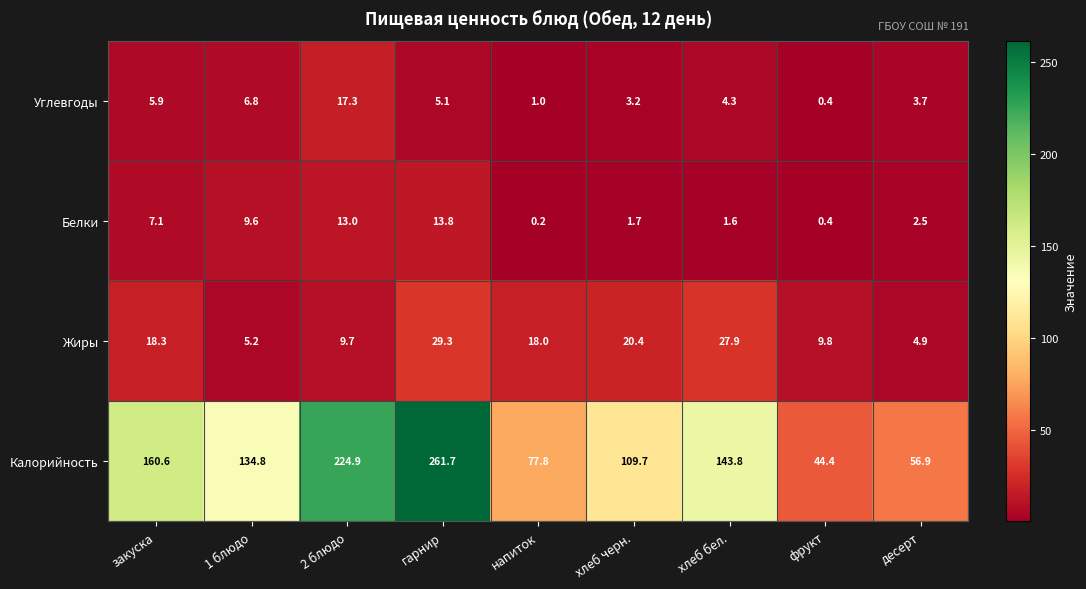

Which category has the highest value in the Углевгоды series?

2 блюдо